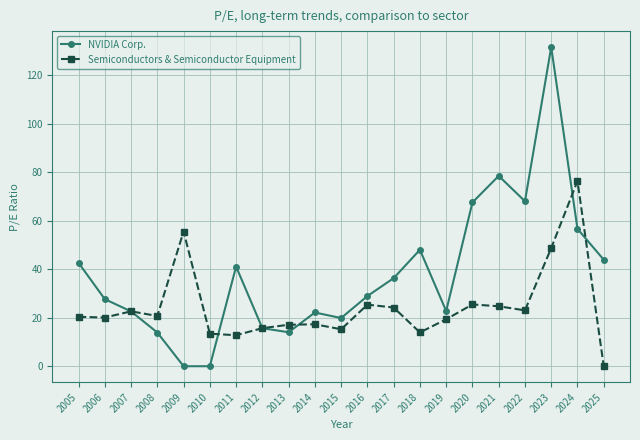

What is the maximum value shown in the chart?

131.7